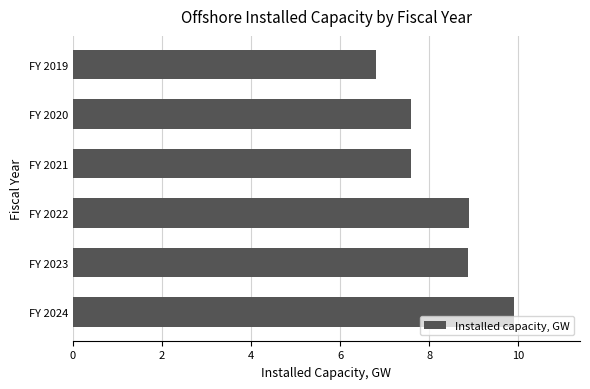

What is the smallest value displayed?

6.8